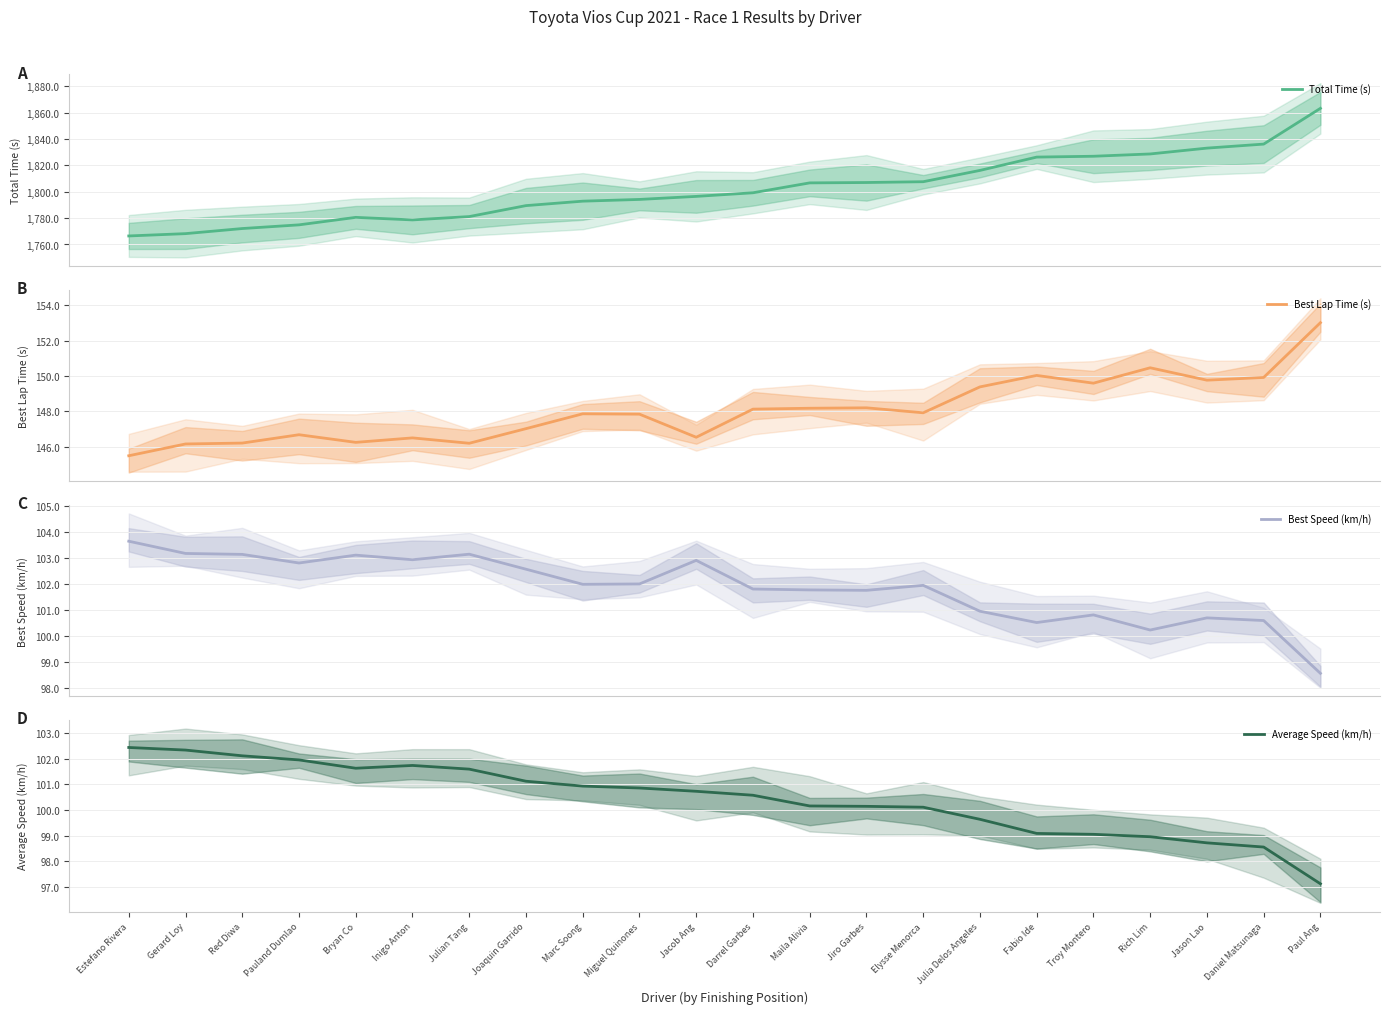

What is the difference between the maximum and minimum values in the Average Speed (km/h) series?

5.3